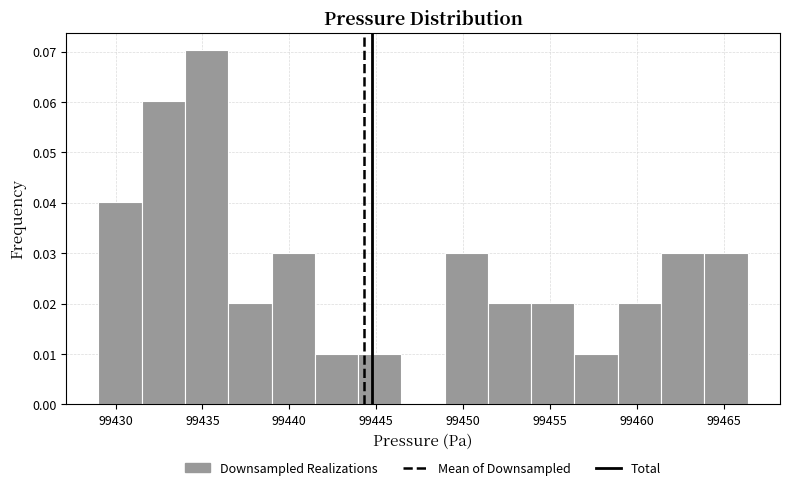

Reading left to right, list every bar in this chart as the range it spans on the x-axis followed by its height. Neither the bar edges nor the heights are printed on the chart, so give them approximately, as read against the axes.

99429.0 to 99431.5: 0.04
99431.5 to 99434.0: 0.06
99434.0 to 99436.5: 0.07
99436.5 to 99439.0: 0.02
99439.0 to 99441.5: 0.03
99441.5 to 99444.0: 0.01
99444.0 to 99446.5: 0.01
99446.5 to 99449.0: 0
99449.0 to 99451.5: 0.03
99451.5 to 99454.0: 0.02
99454.0 to 99456.5: 0.02
99456.5 to 99459.0: 0.01
99459.0 to 99461.5: 0.02
99461.5 to 99464.0: 0.03
99464.0 to 99466.5: 0.03